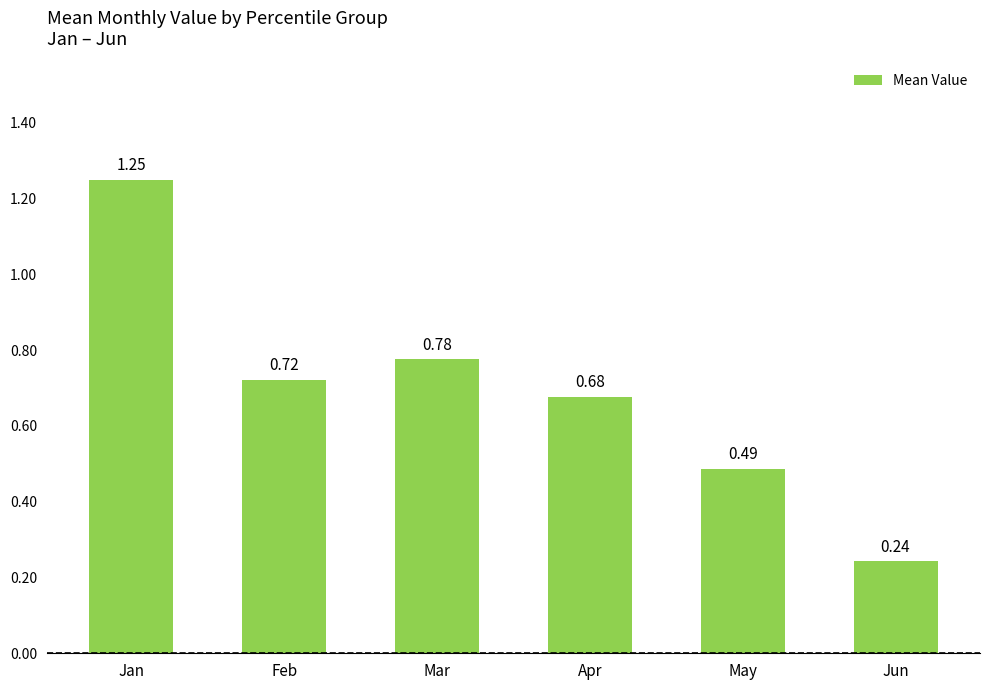

Does the chart contain any negative values?

No